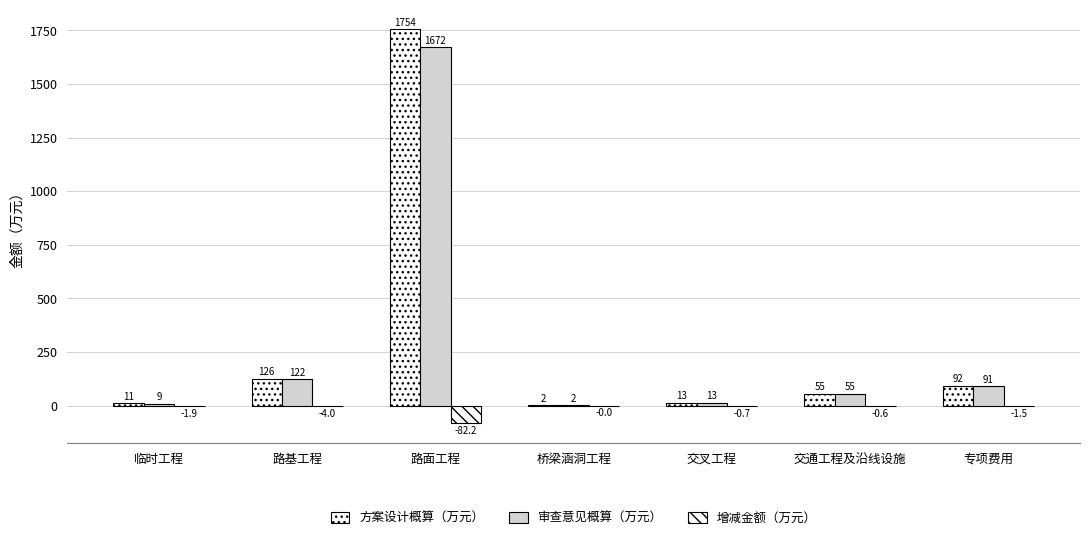

What is the value of the 审查意见概算（万元） bar at the 7th from the left?

90.9